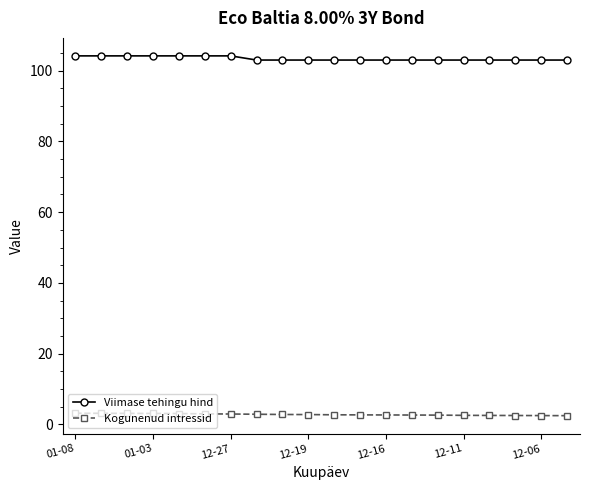

Rank the series by their maximum value, from lowest to highest.

Kogunenud intressid, Viimase tehingu hind